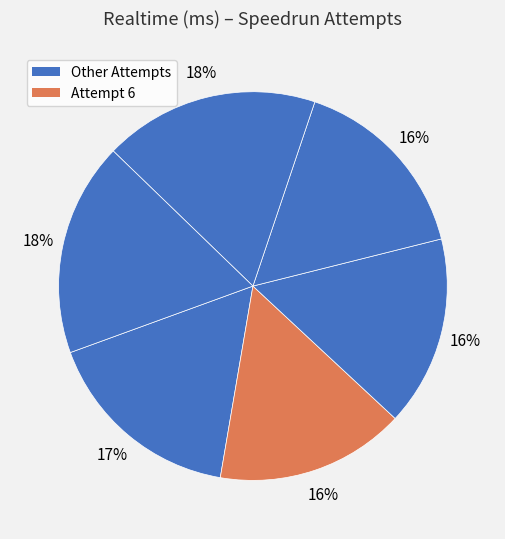

Is there any slice that represents more than half of the pie?

No